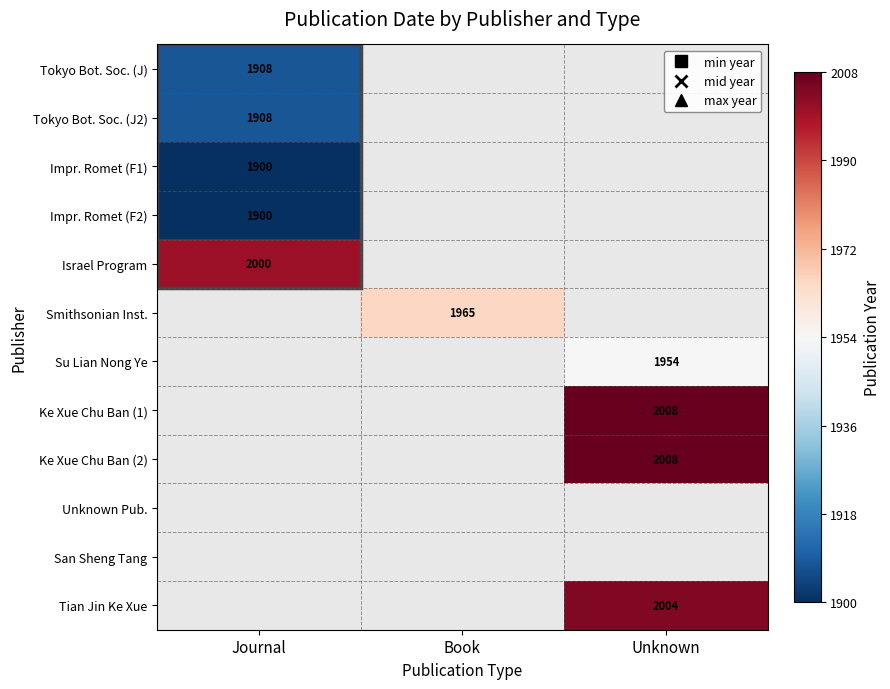

How many categories are shown in the chart?

3